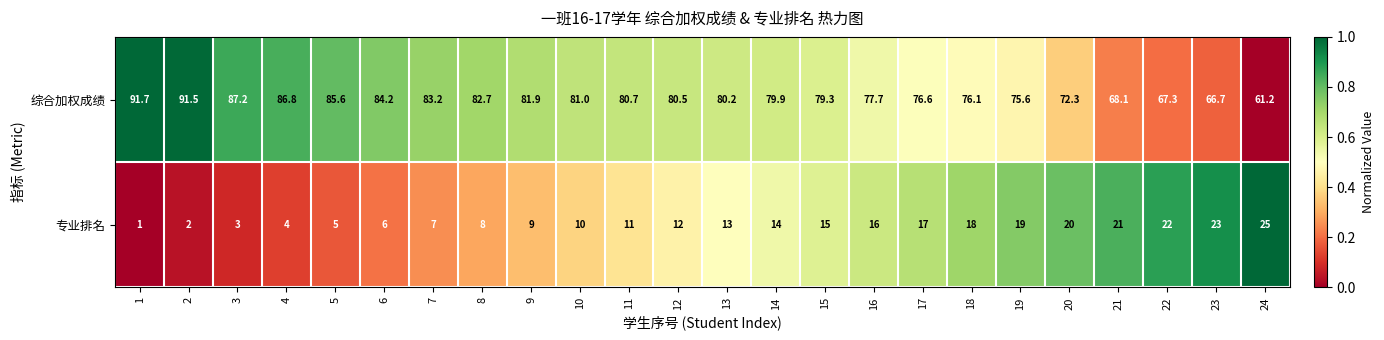

The value of 专业排名 at 2 is 2.7. True or false?

False